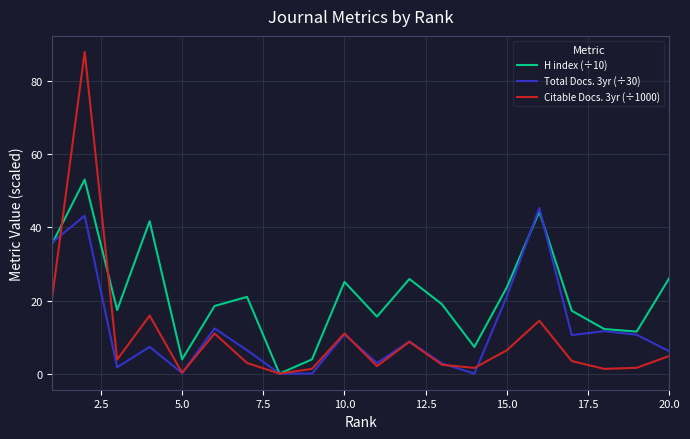

Which series has the widest spread of values?

Citable Docs. 3yr (÷1000)